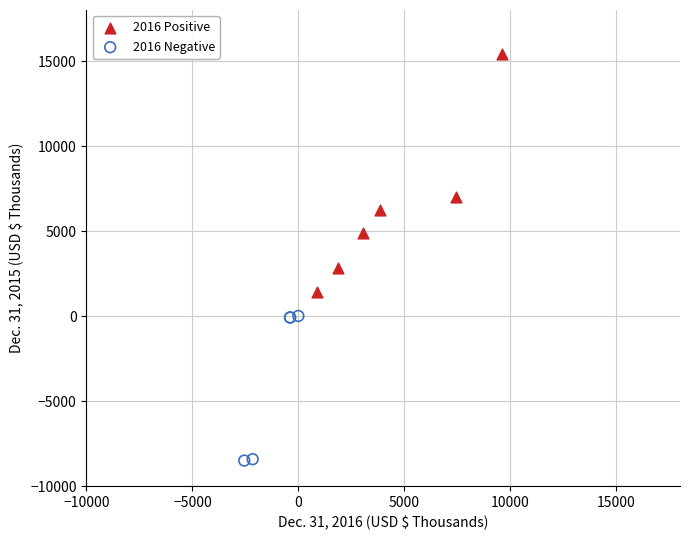

What are all the series names shown in the legend?

2016 Positive, 2016 Negative